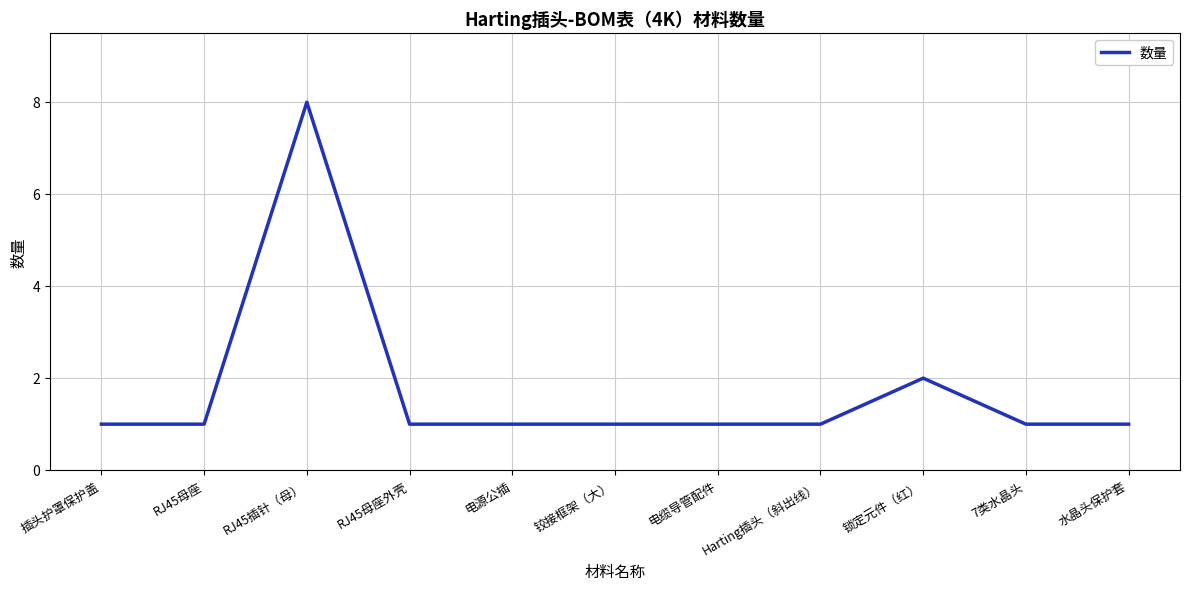

At which label is the value closest to 4?

锁定元件（红）